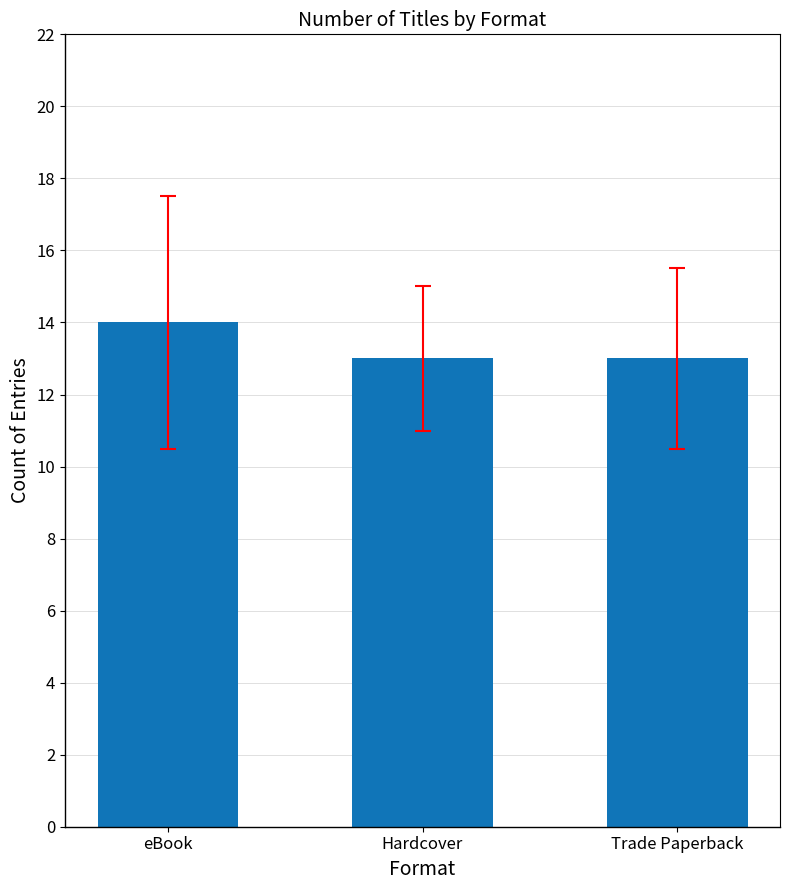

What is the difference between the values at Trade Paperback and eBook?

1